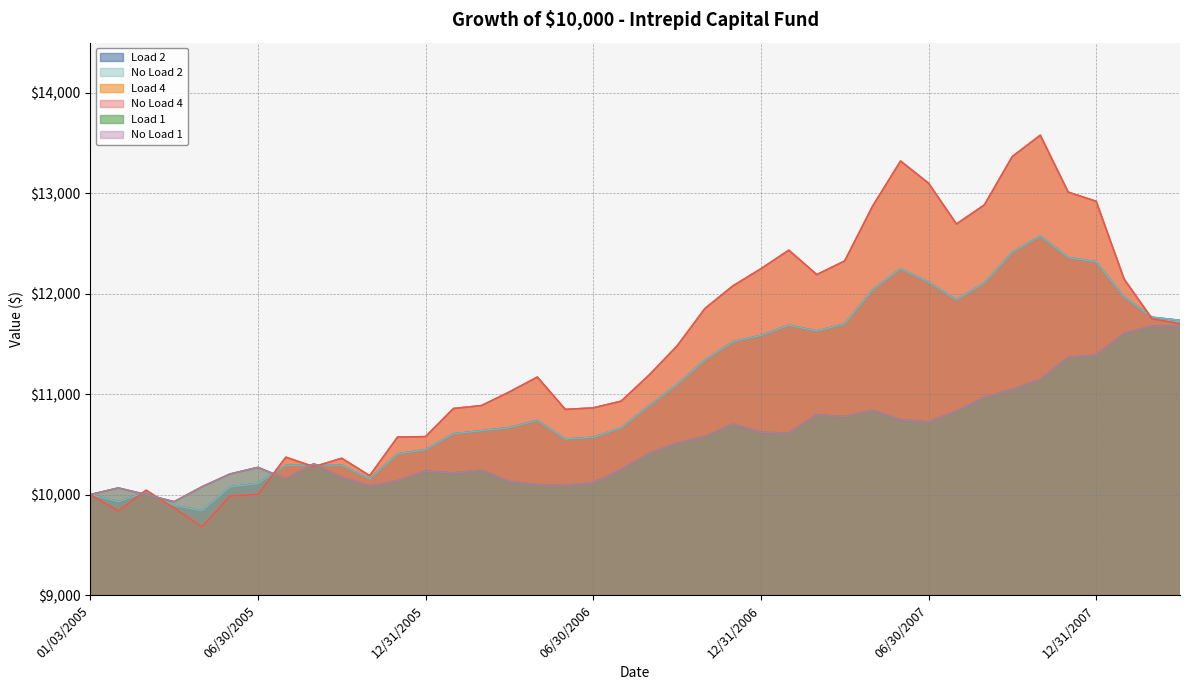

Between which two adjacent categories do Load 2 and Load 4 first intersect?

01/31/2005 and 02/28/2005